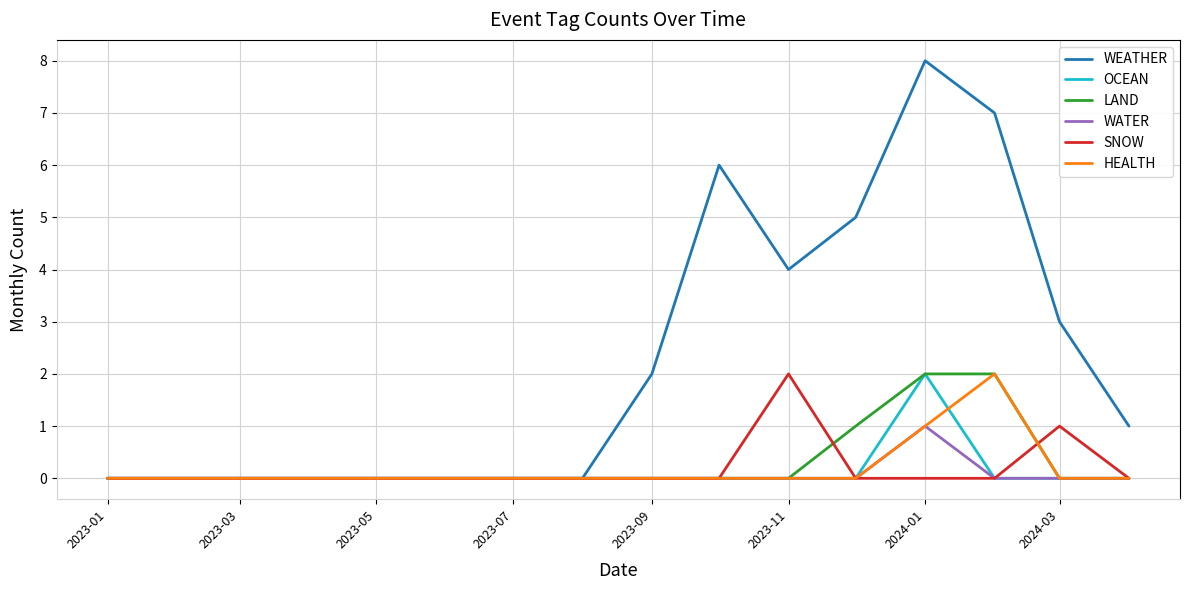

Which series has the widest spread of values?

WEATHER